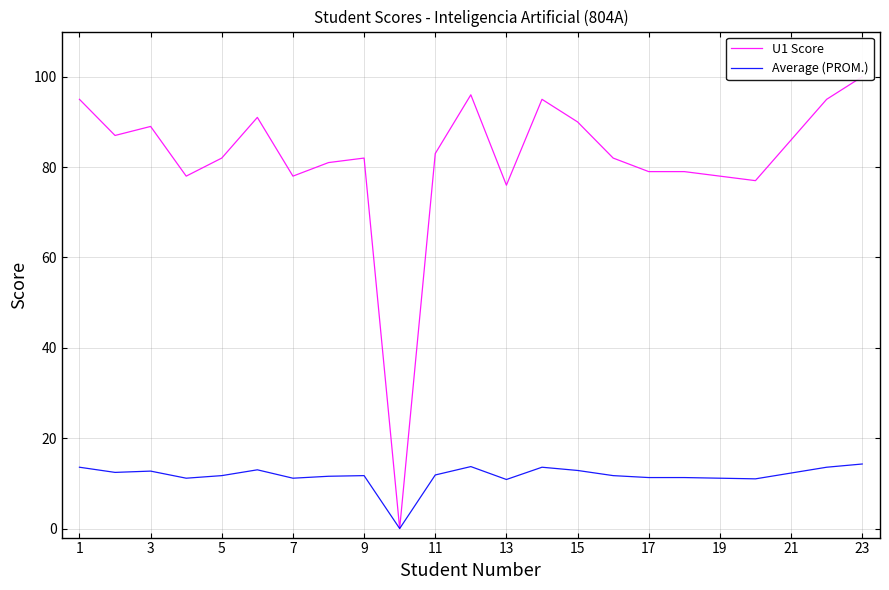

At which label does U1 Score first exceed 82?

1